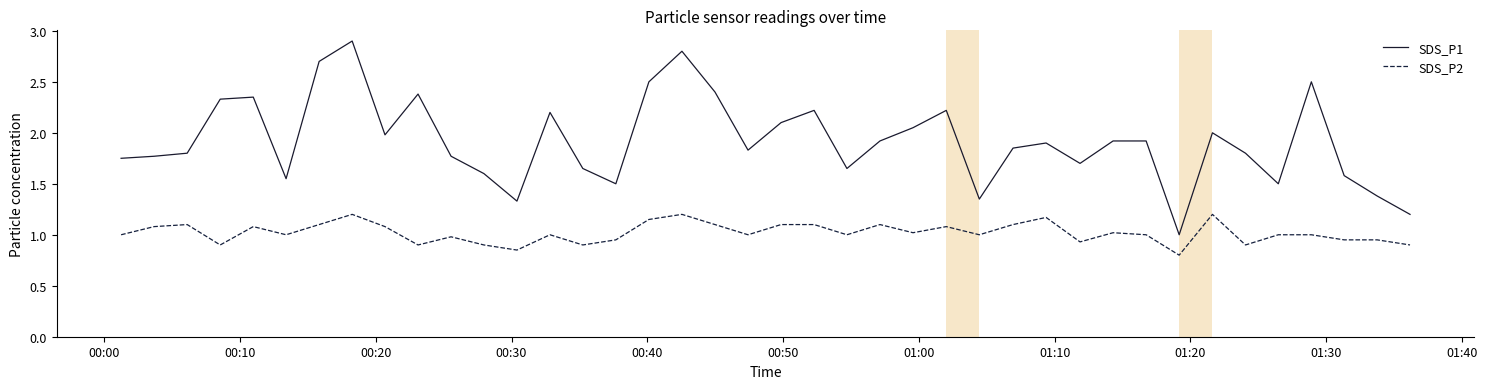

Rank the series by their average value, from highest to lowest.

SDS_P1, SDS_P2